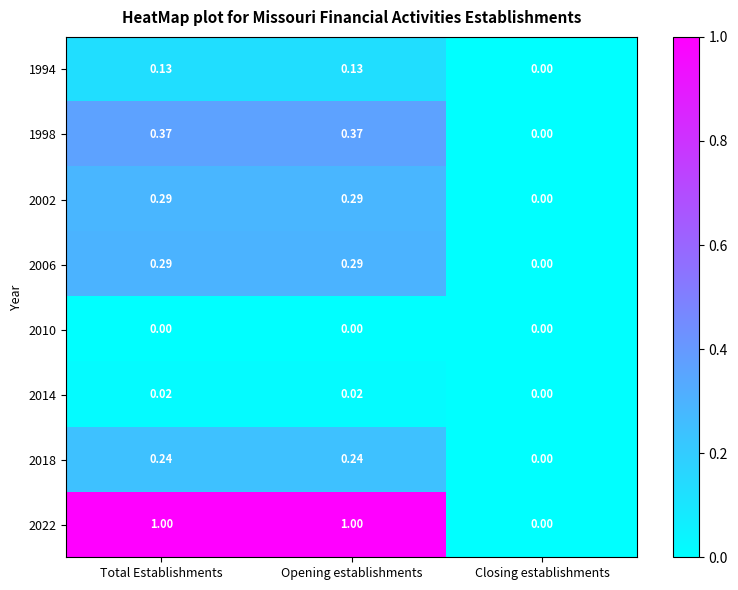

At which label is 2002 closest to 0?

Closing establishments